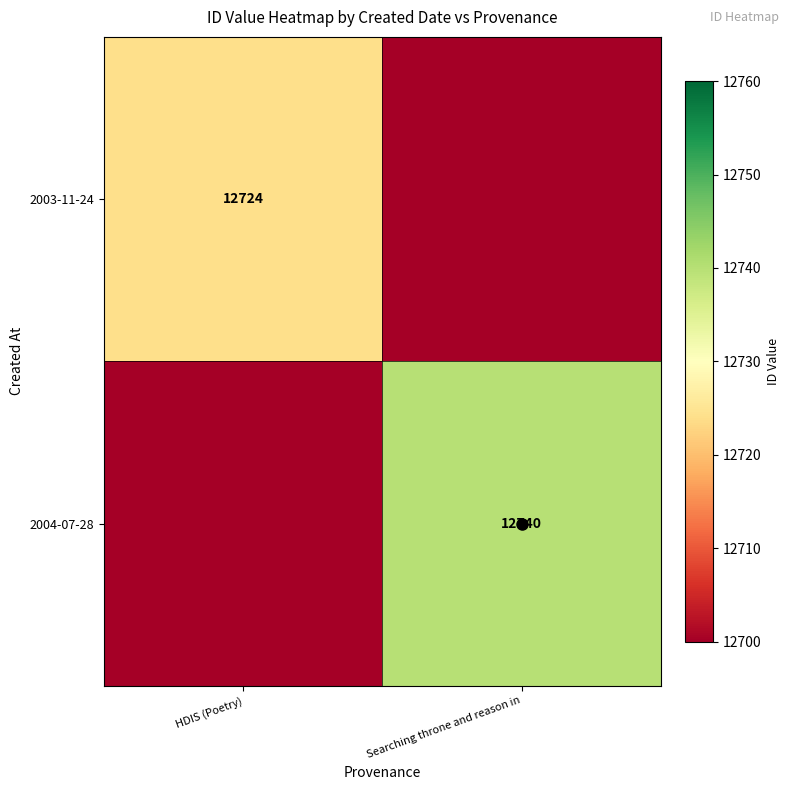

True or false: 2004-07-28 has a value of 12740 at Searching throne and reason in.

True